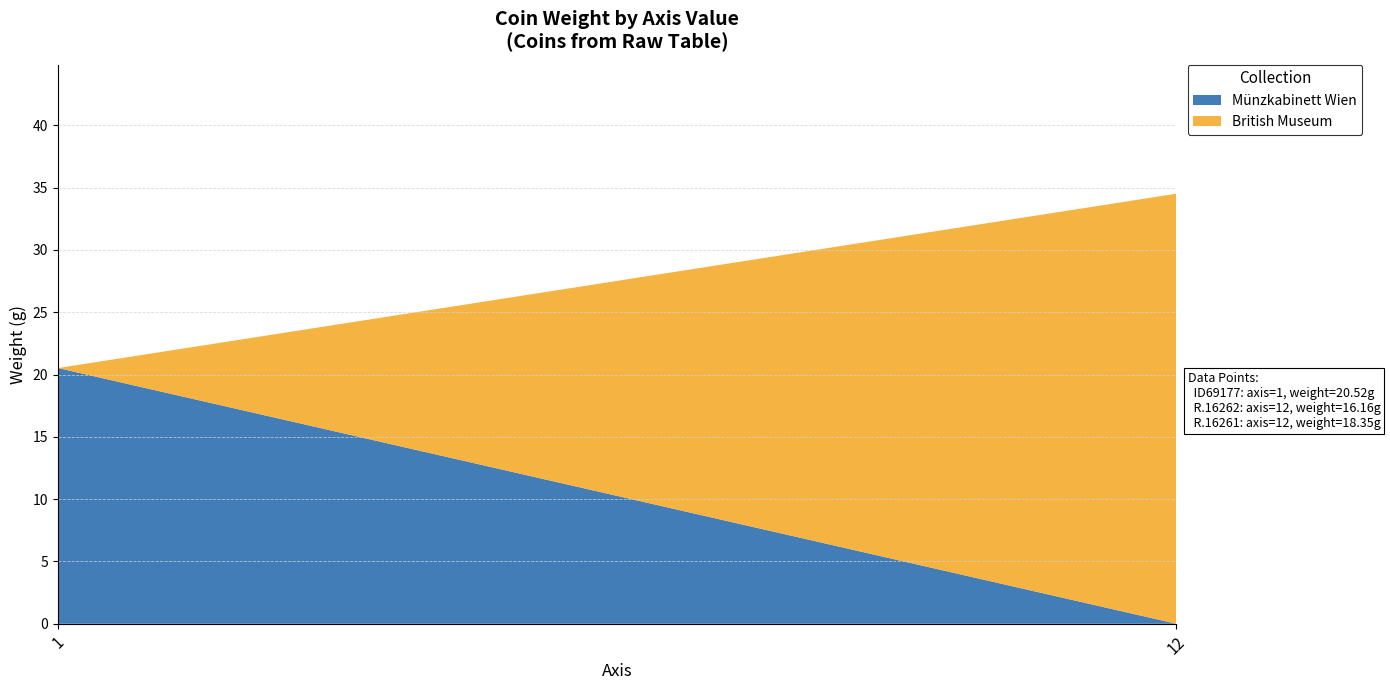

Reading left to right, extract all data points from this chart.

weight: 20.5	16.2	18.4
axis: 1.0	12.0	12.0